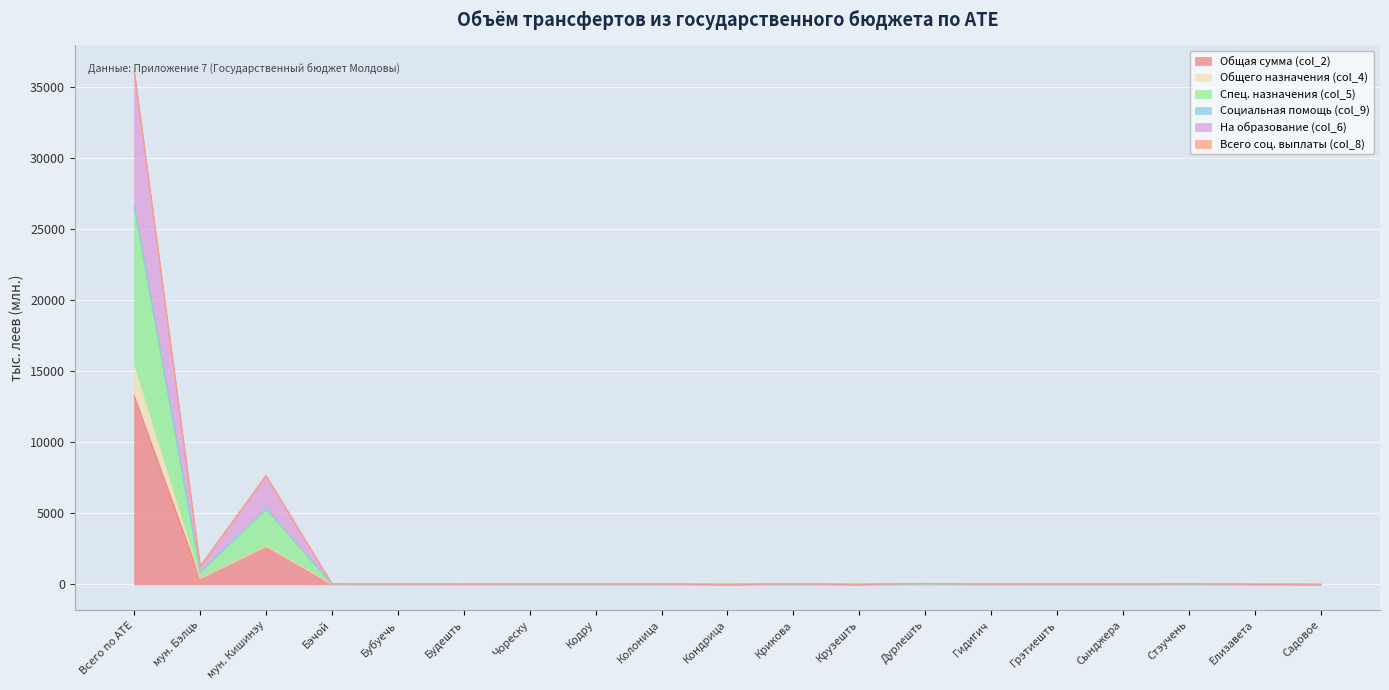

Count the number of data series in this chart.

6